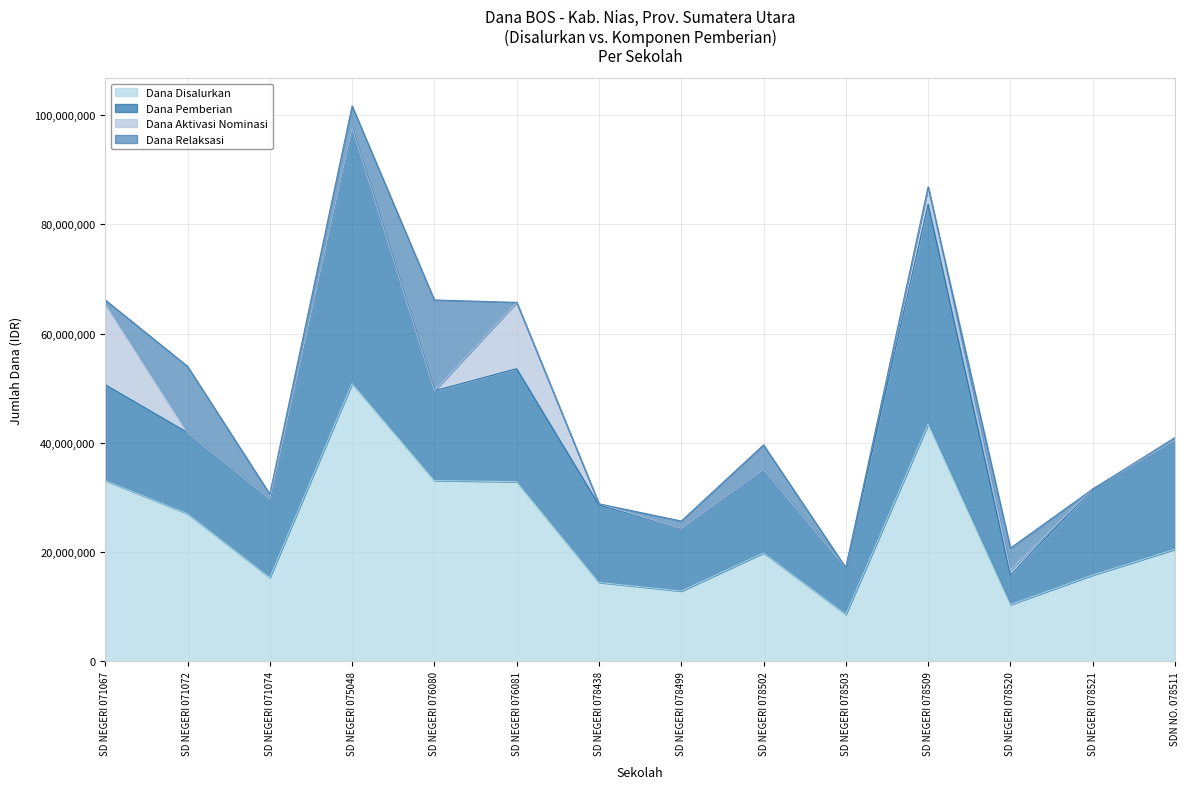

What is the difference between the second highest and minimum values in the Dana Disalurkan series?

34875000